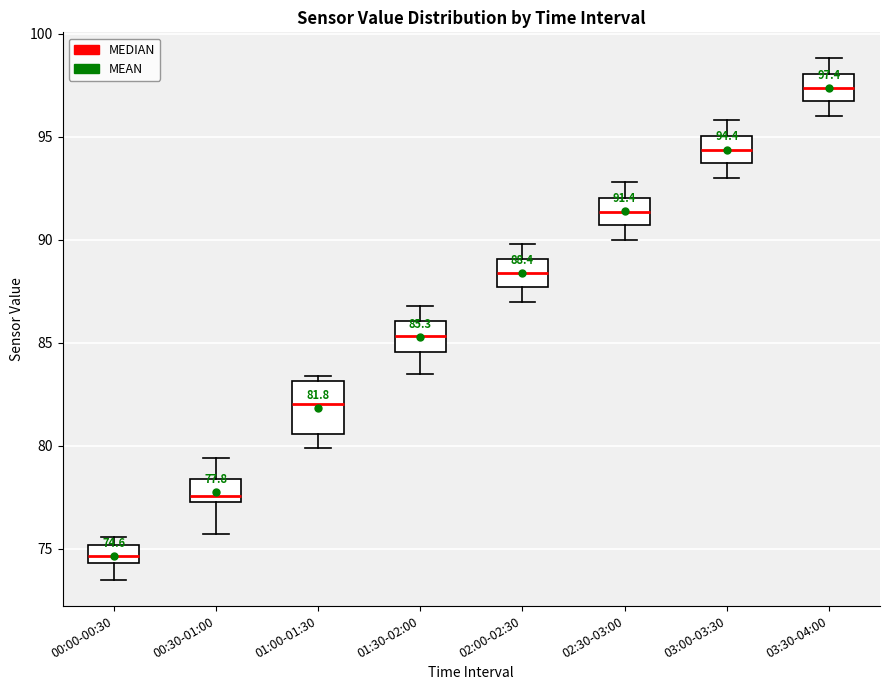

Which box is the tallest, from its lower edge to its upper edge?

01:00-01:30